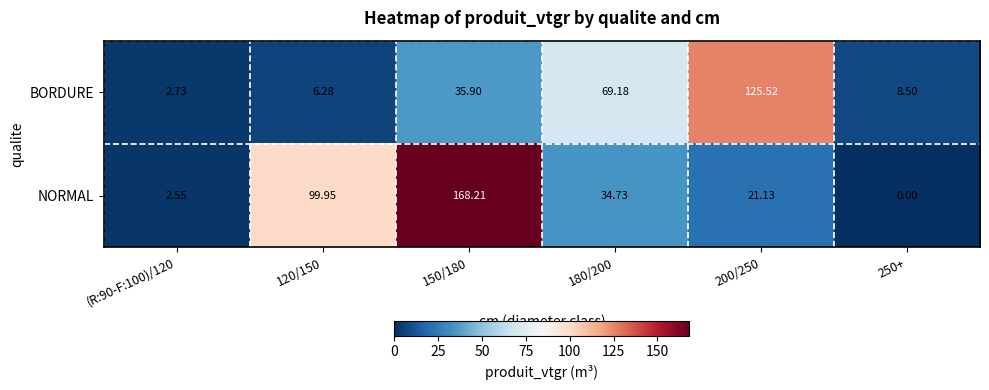

At how many categories does at least one series exceed 82?

3